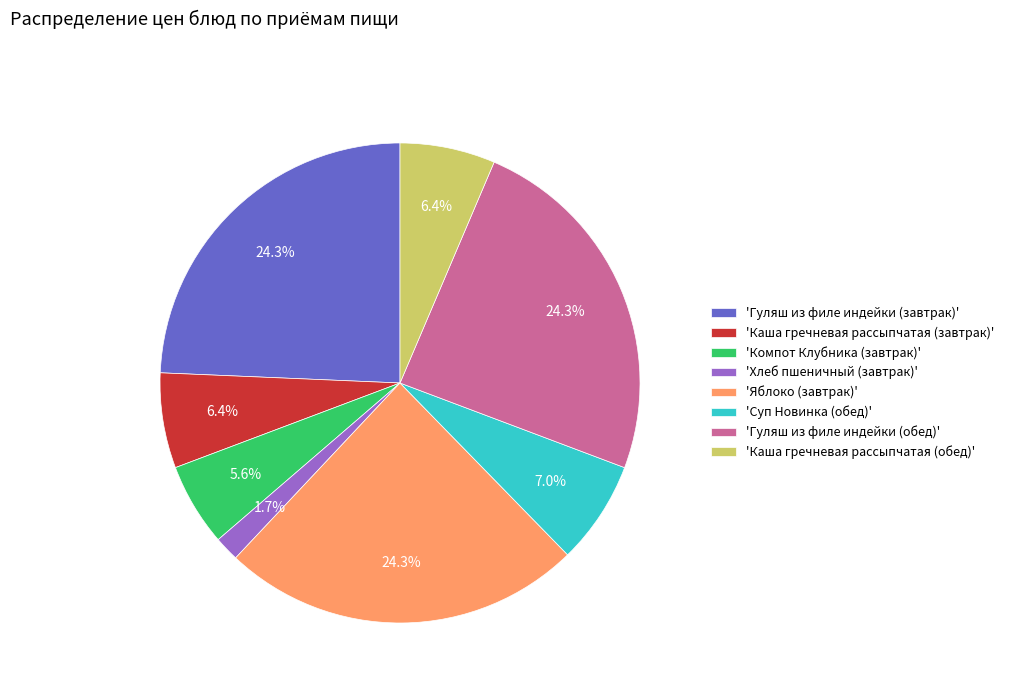

To the nearest percent, what is the average slice percentage?

12%